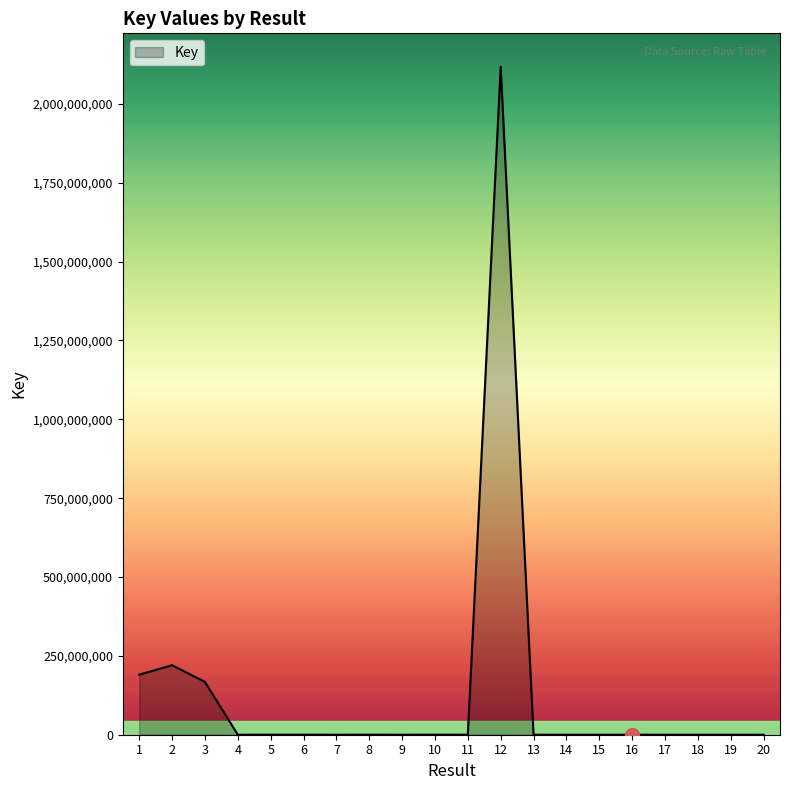

How many lines are shown in the chart?

1